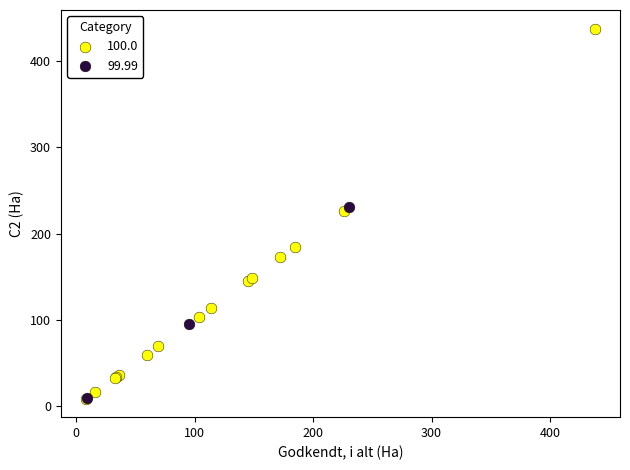

Which series has the widest spread of Y values?

100.0